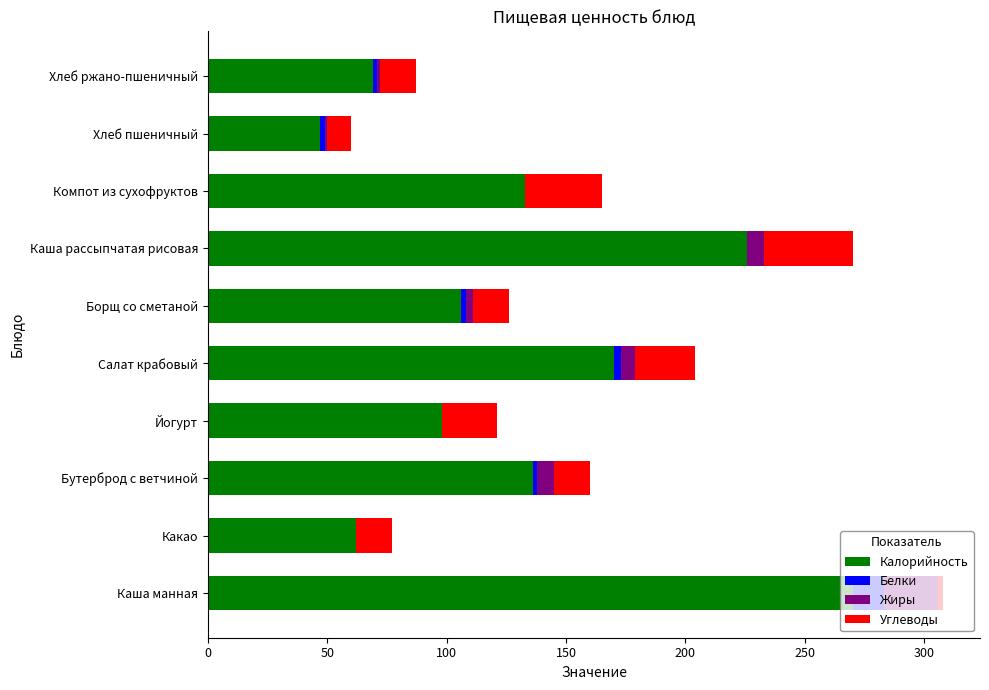

True or false: Калорийность has a value of 226 at Каша рассыпчатая рисовая.

True